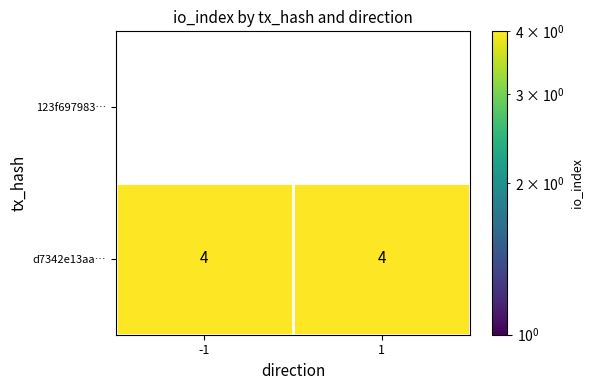

True or false: d7342e13aa… has a value of 4 at 1.

True